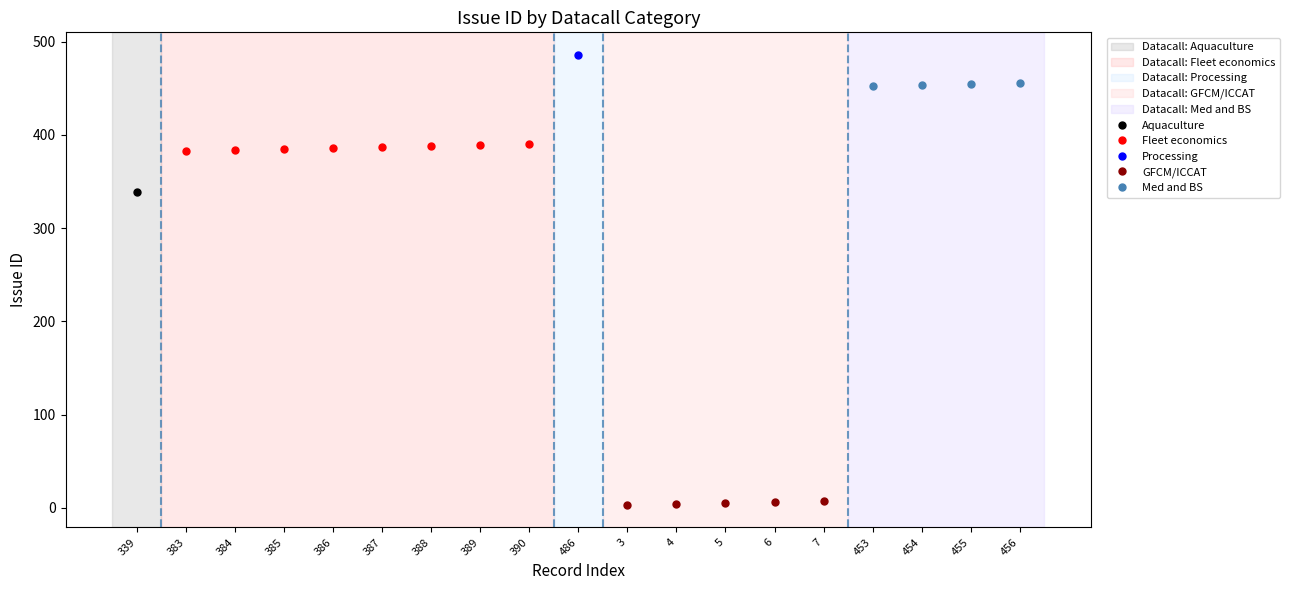

The Fleet economics series shows 387 at 387. True or false?

True